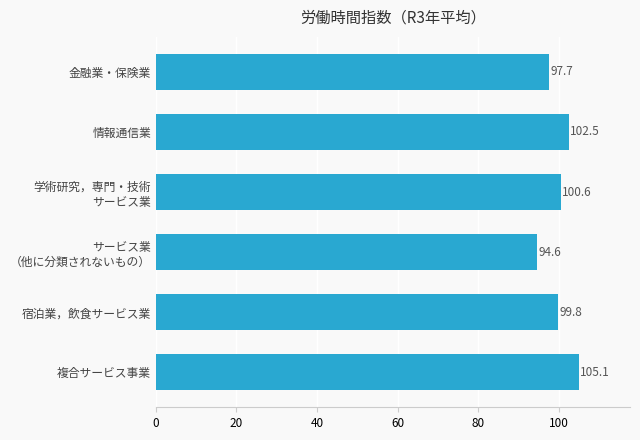

List the labels in order of value, largest first.

複合サービス事業, 情報通信業, 学術研究，専門・技術
サービス業, 宿泊業，飲食サービス業, 金融業・保険業, サービス業
（他に分類されないもの）